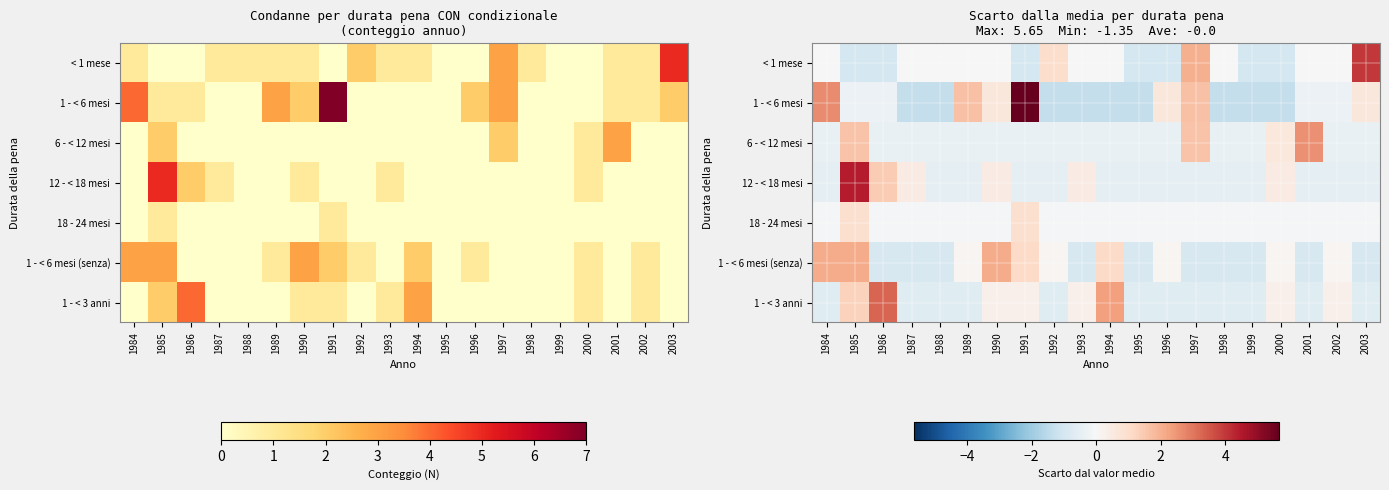

The value of 1 - < 3 anni at 1996 is -0.4. True or false?

False